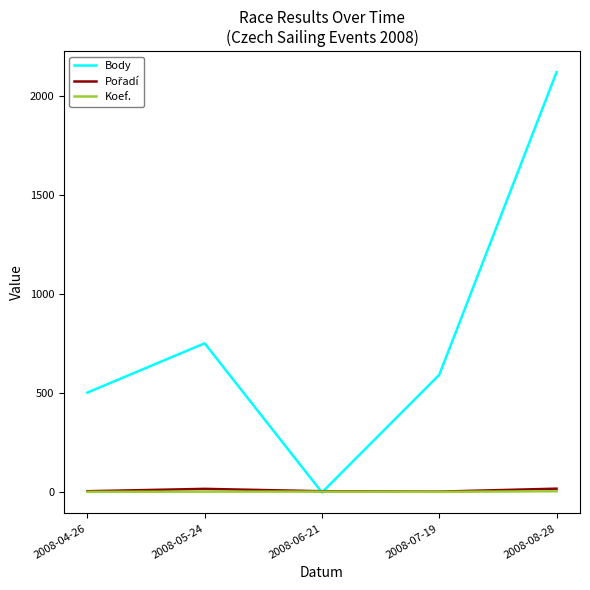

The Koef. series shows 4 at 2008-05-24. True or false?

True